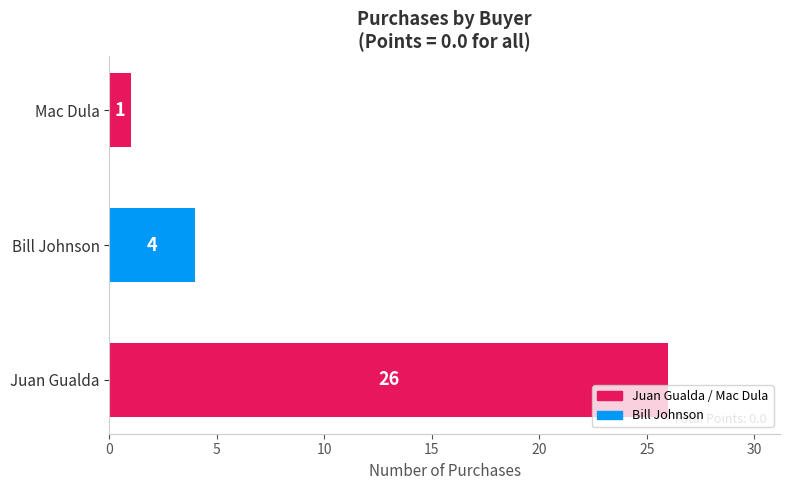

Reading bottom to top, list all the values displayed in this chart.

26	4	1